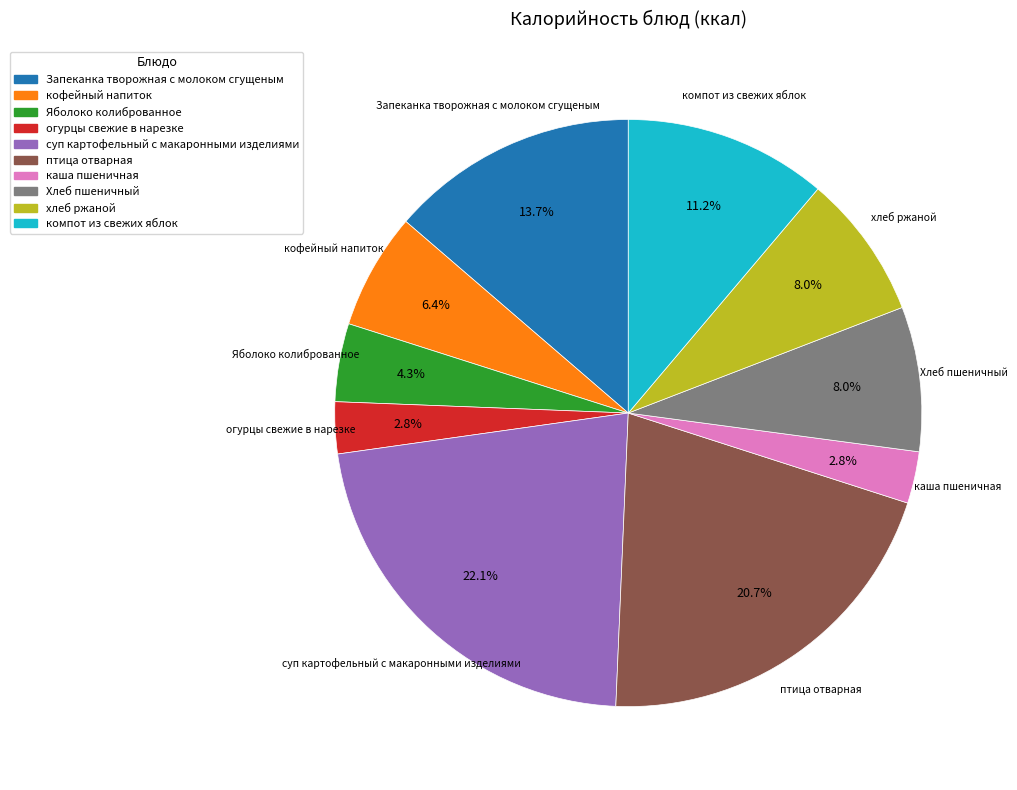

To the nearest percent, what is the average slice percentage?

10%